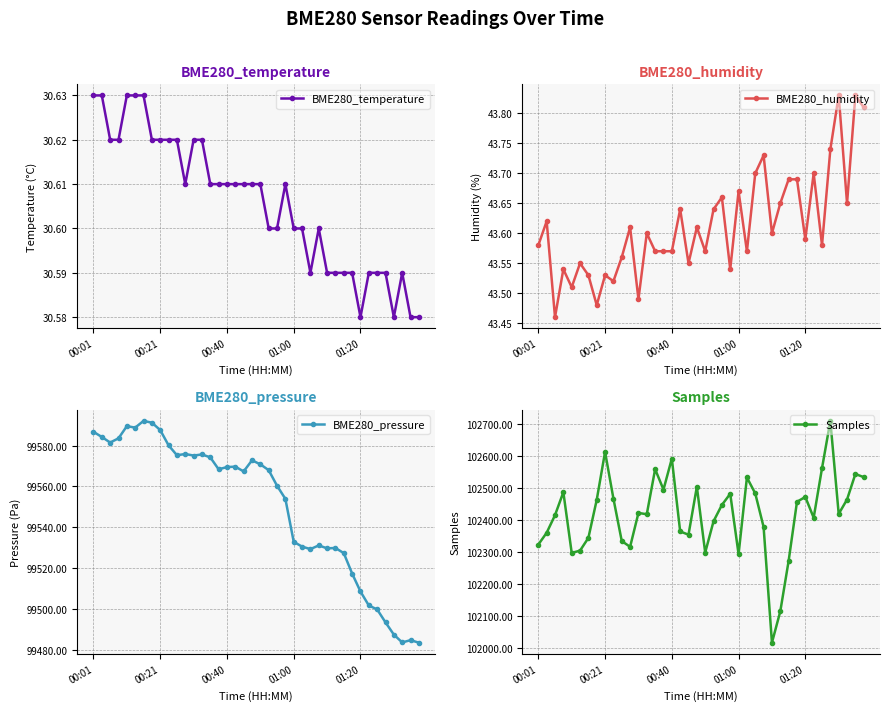

Which series has the widest spread of values?

Samples